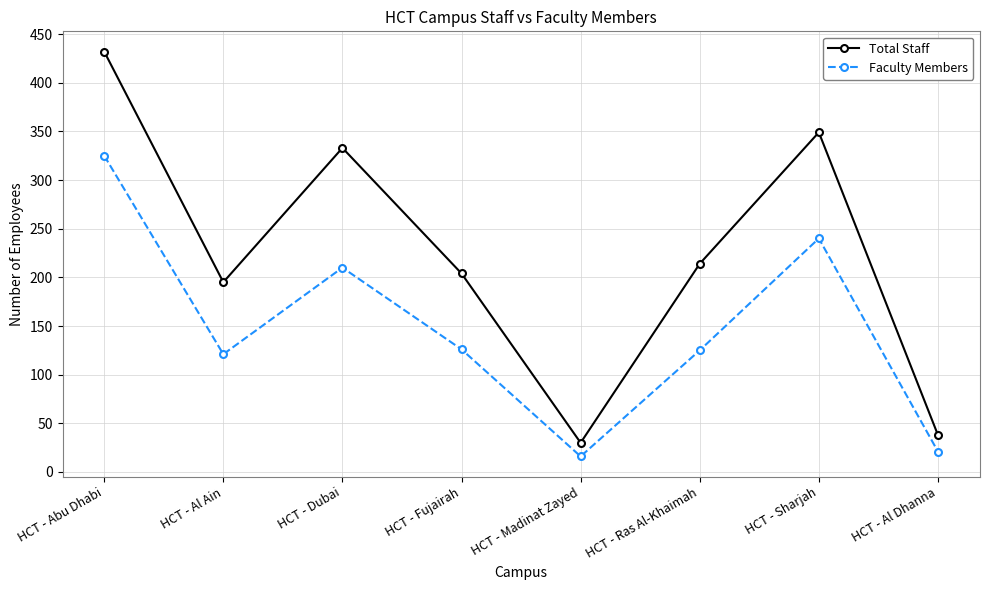

What is the average value of the Faculty Members series?

148